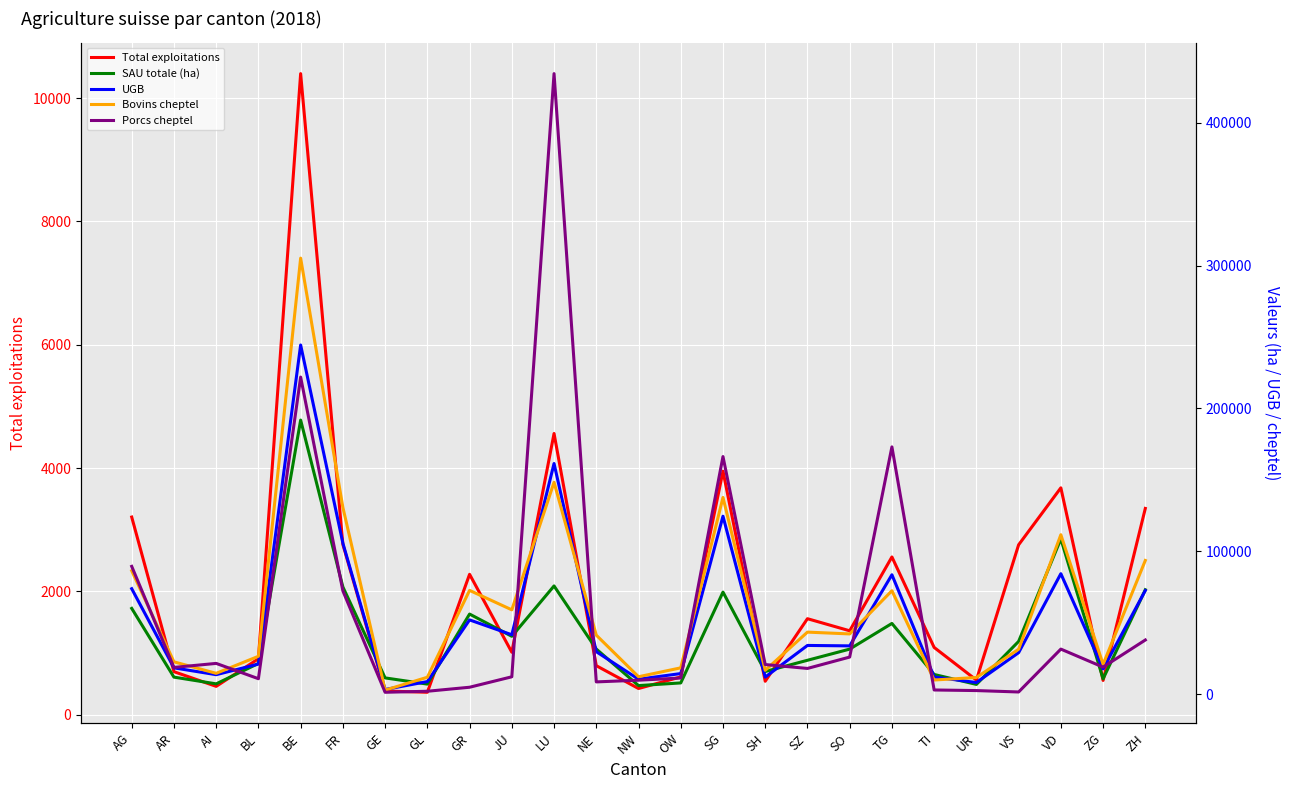

What is the maximum value for Bovins cheptel?

305301.0